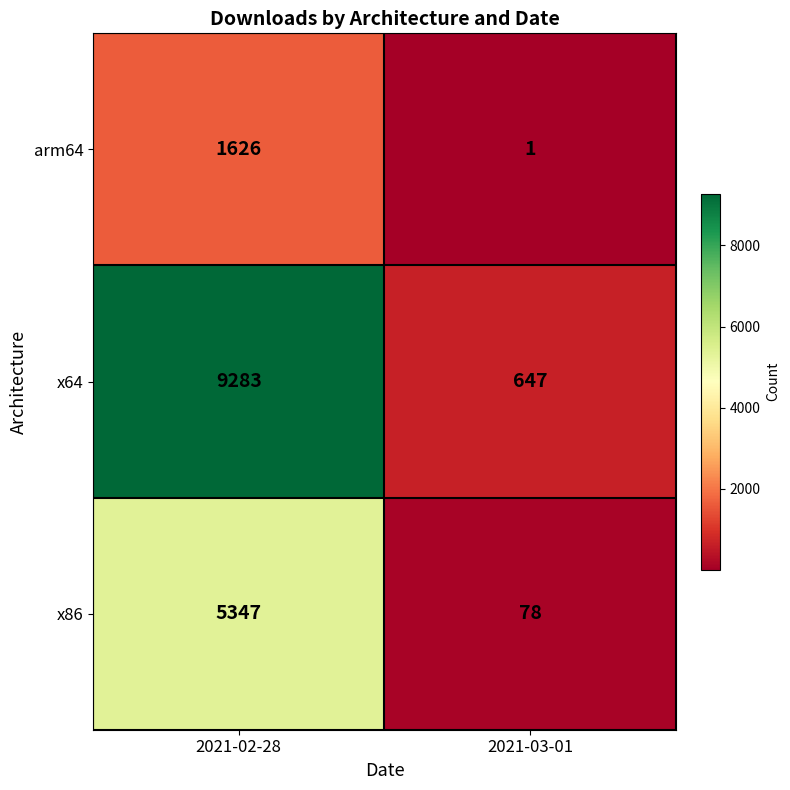

Which series has the largest total across all categories?

x64